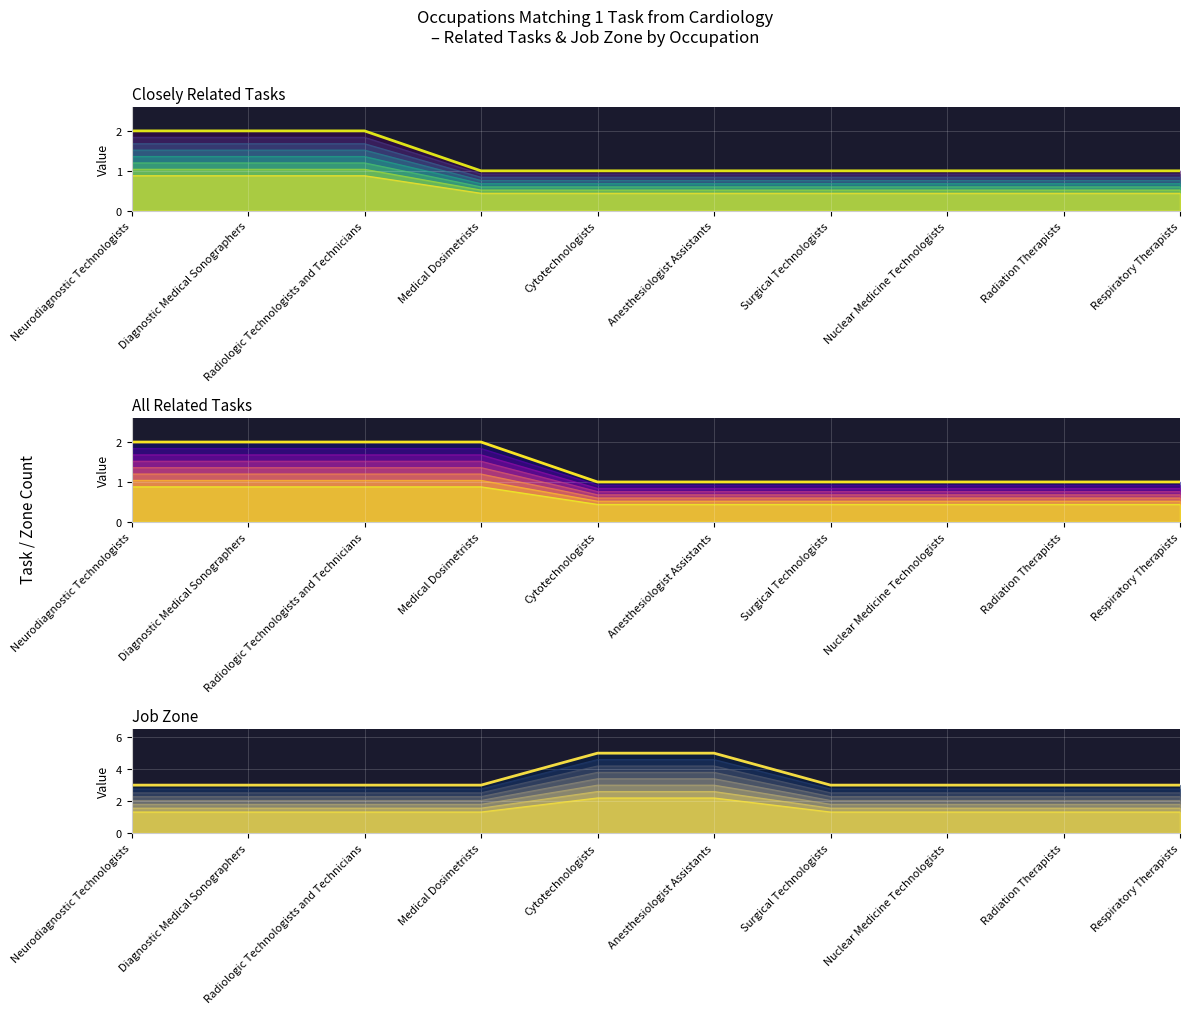

How many series are shown in this chart?

3